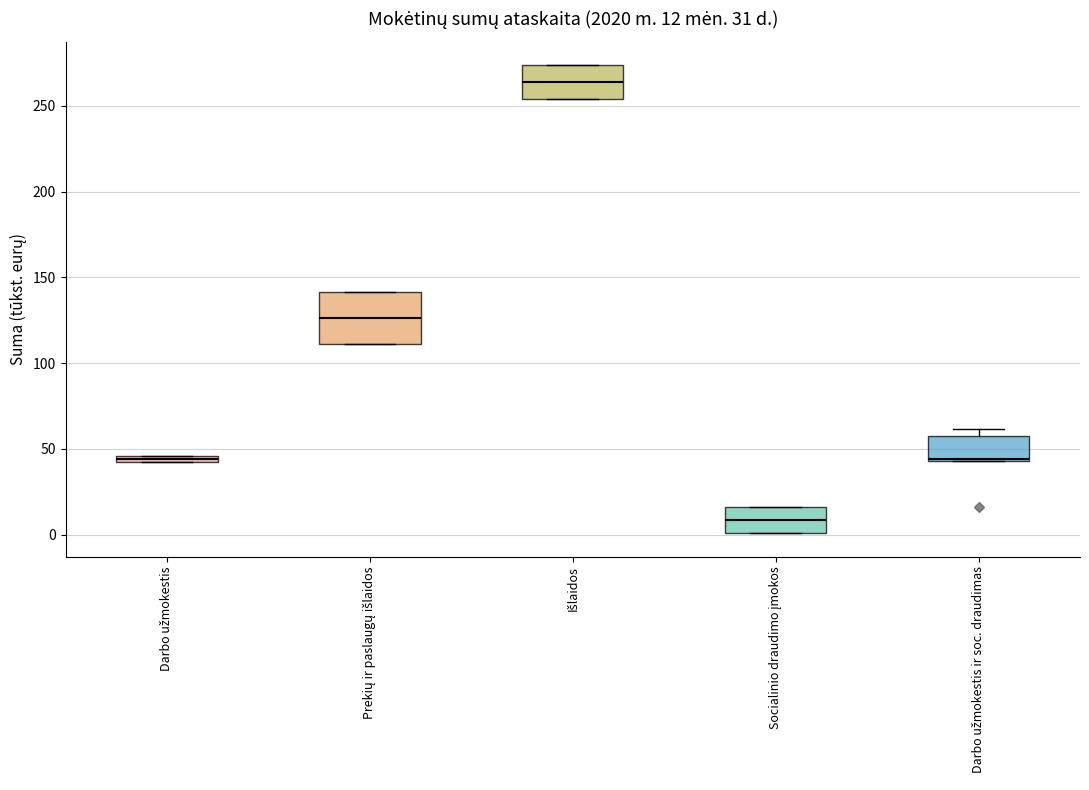

Which box is the tallest, from its lower edge to its upper edge?

Prekių ir paslaugų išlaidos